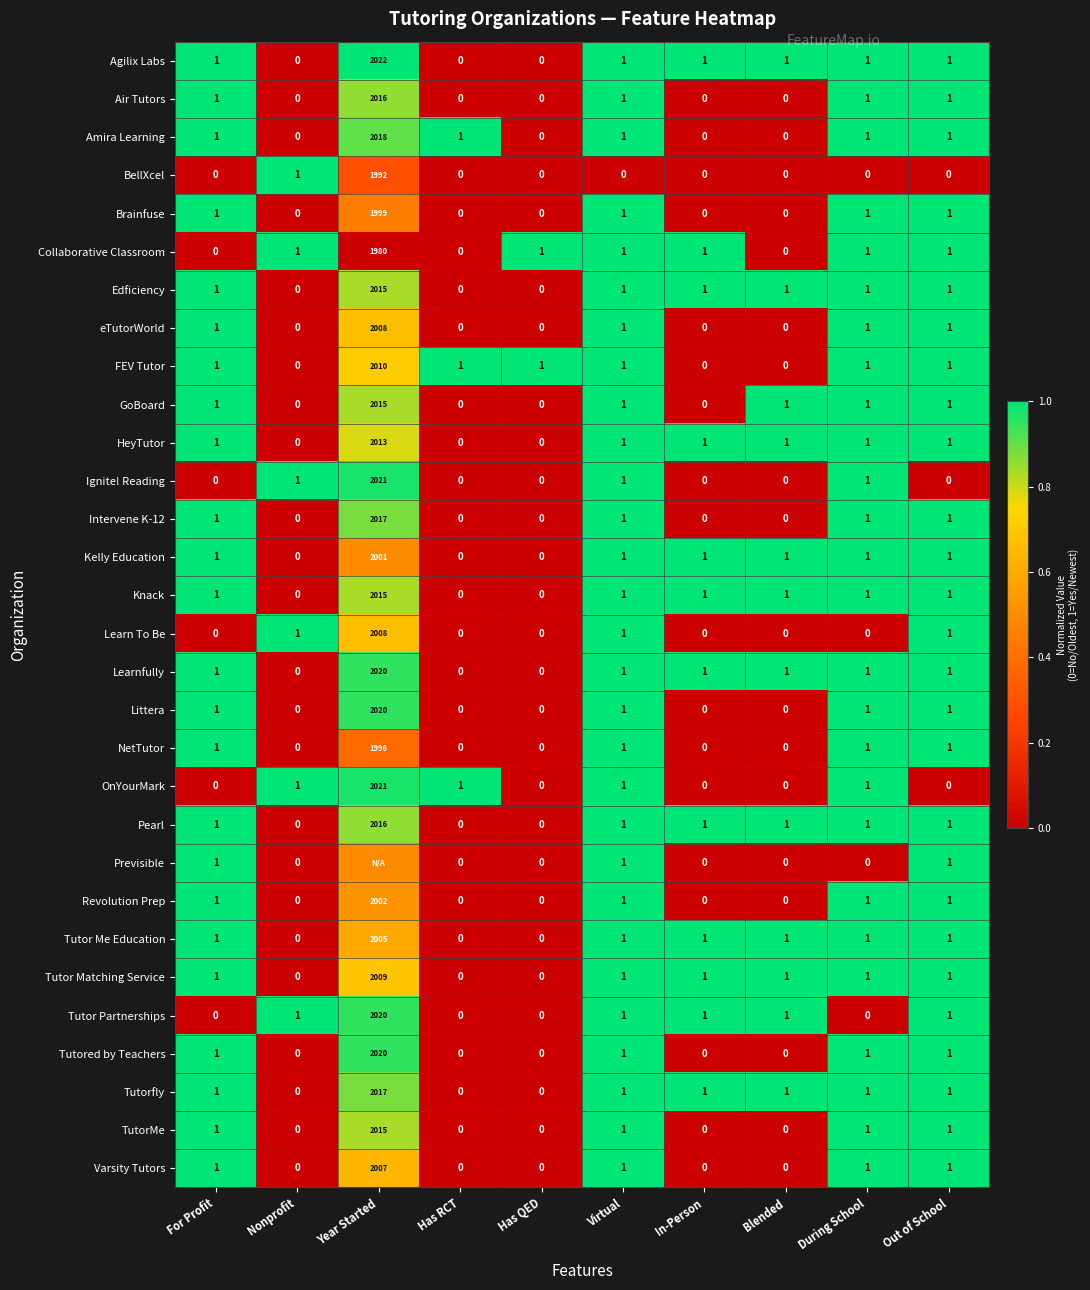

How many series are shown in this chart?

30